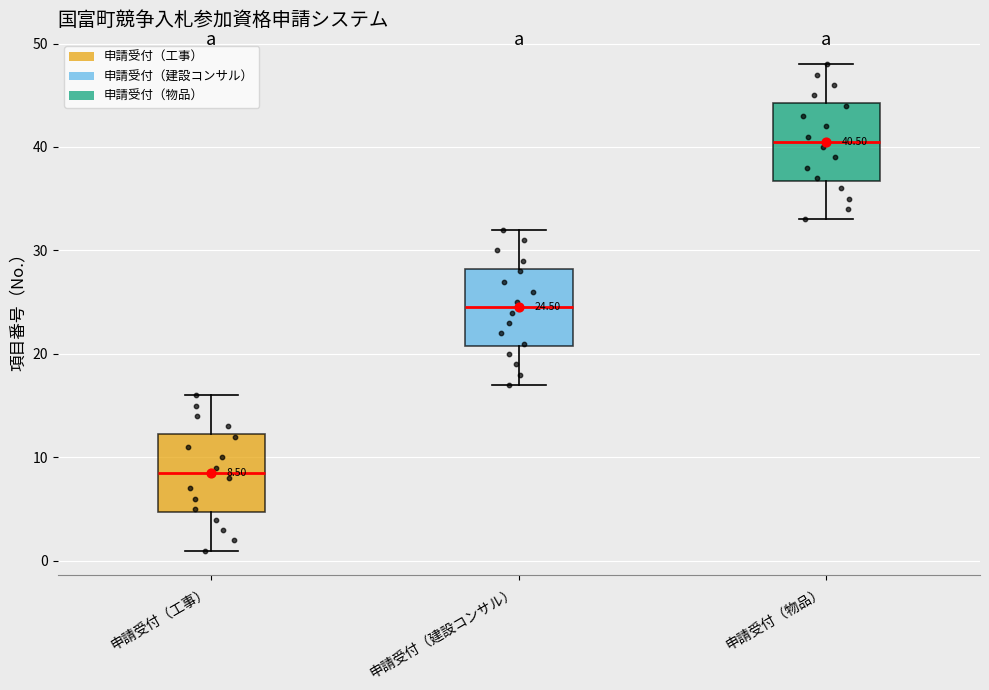

Which box's median line is the highest?

申請受付（物品）